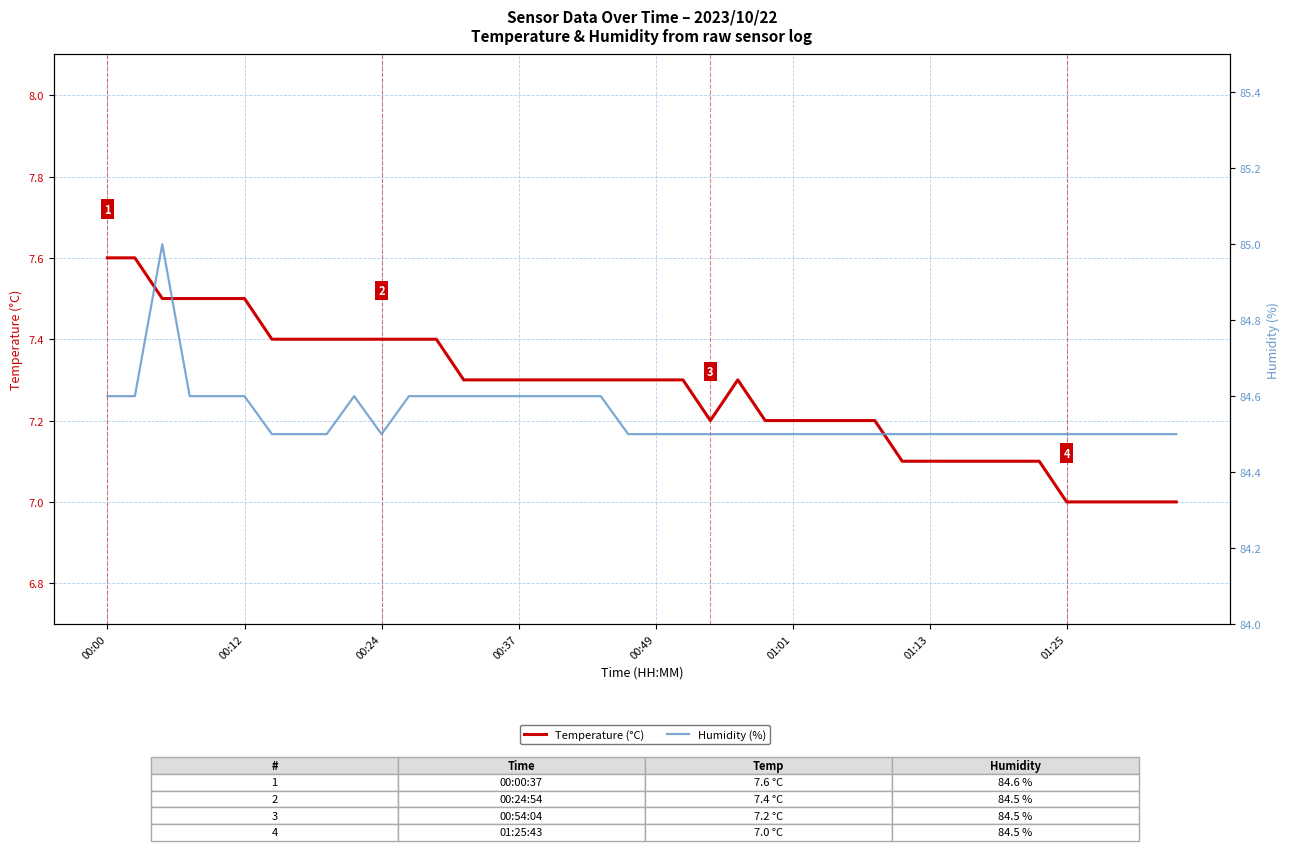

At 26, list the series in order from largest to smallest.

Humidity (%), Temperature (°C)